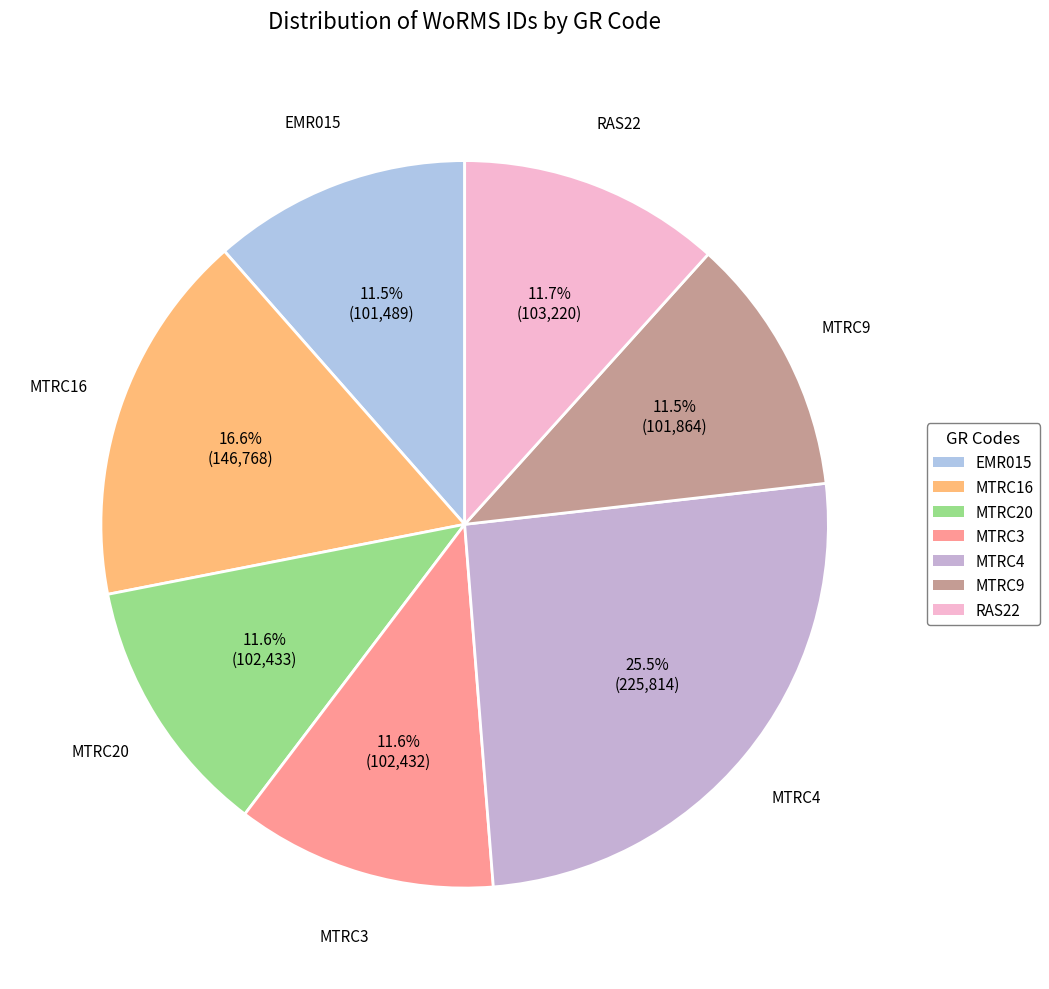

Is MTRC16 the majority of the pie?

No